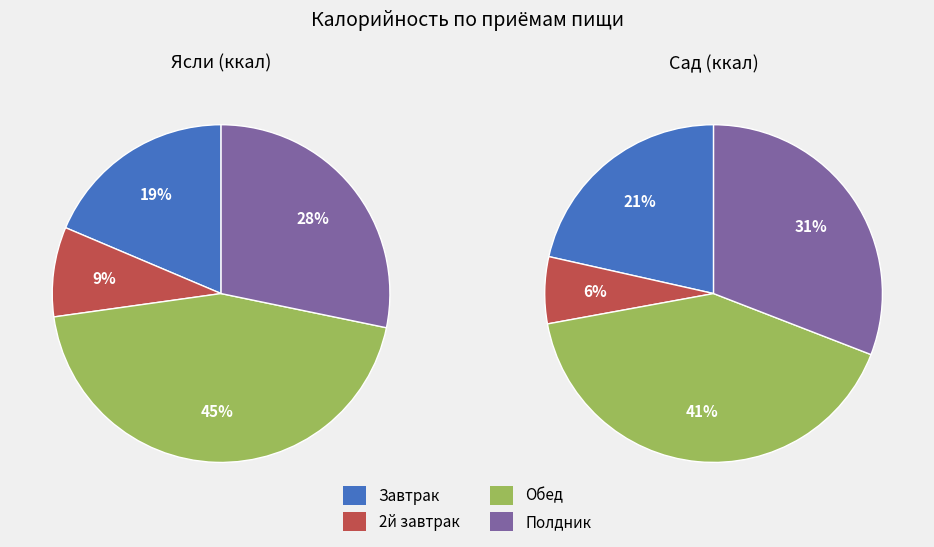

Is it true that Сад is 38% of the pie?

False